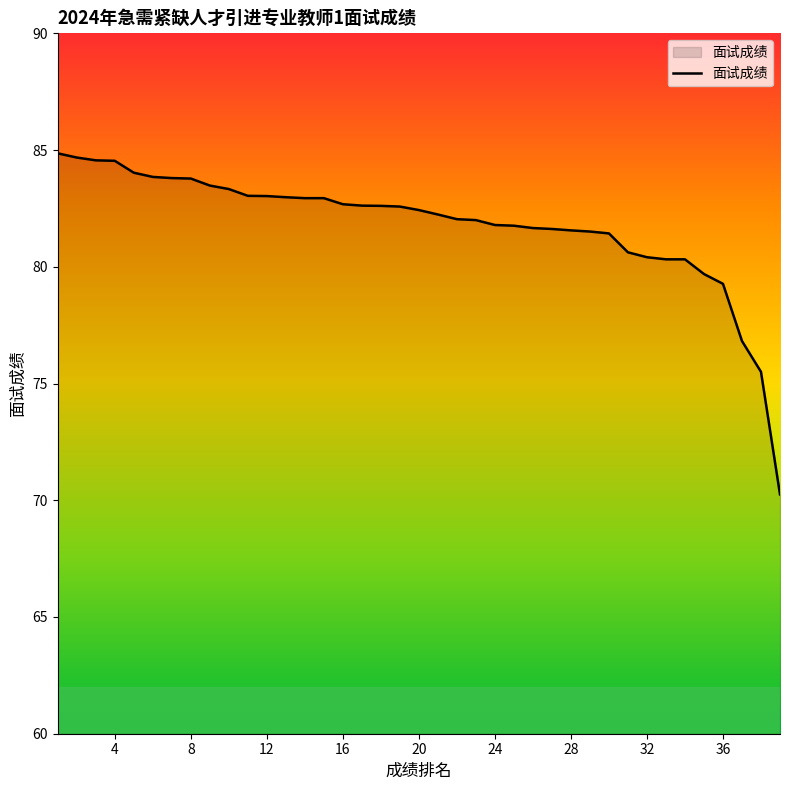

What is the difference between the maximum and minimum values?

14.6